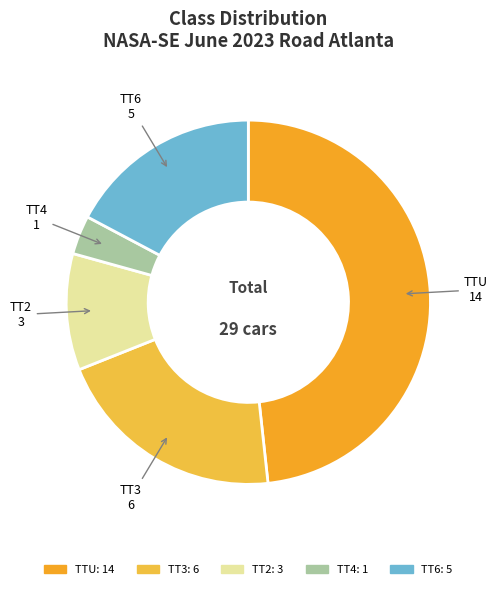

Rank the categories by value from highest to lowest.

TTU, TT3, TT6, TT2, TT4